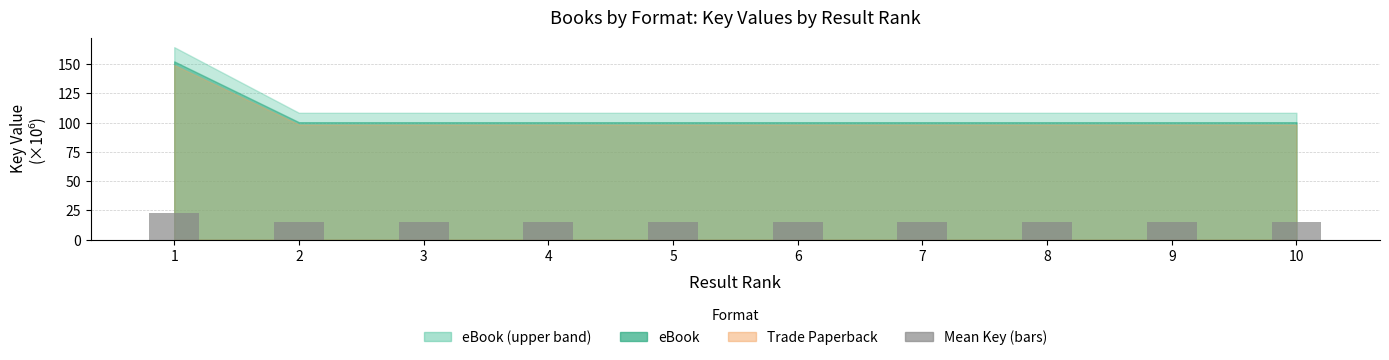

Approximately how many times larger is the value at 2 compared to 4?

1.0